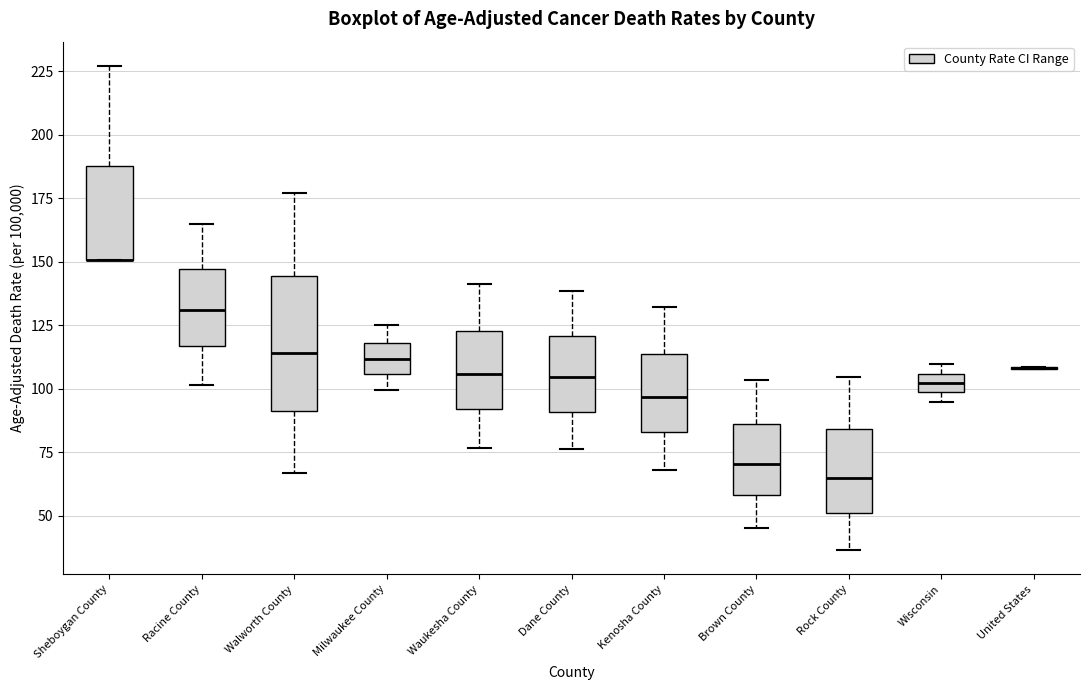

Which box is the tallest, from its lower edge to its upper edge?

Walworth County